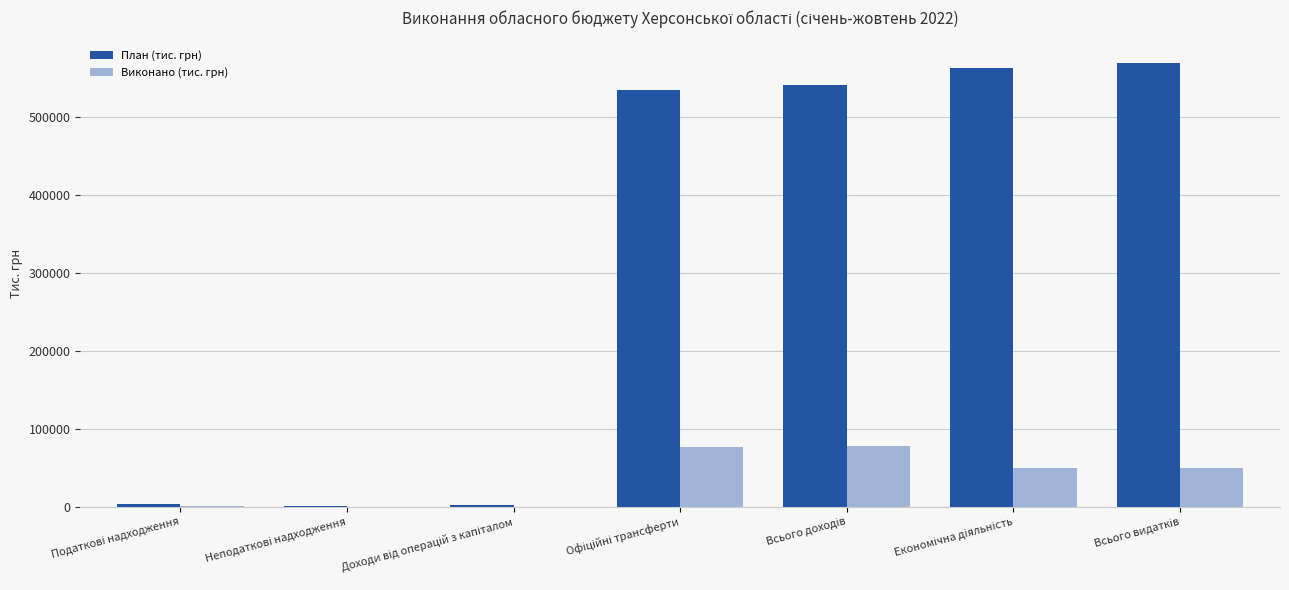

What is the maximum value for План (тис. грн)?

569620.8